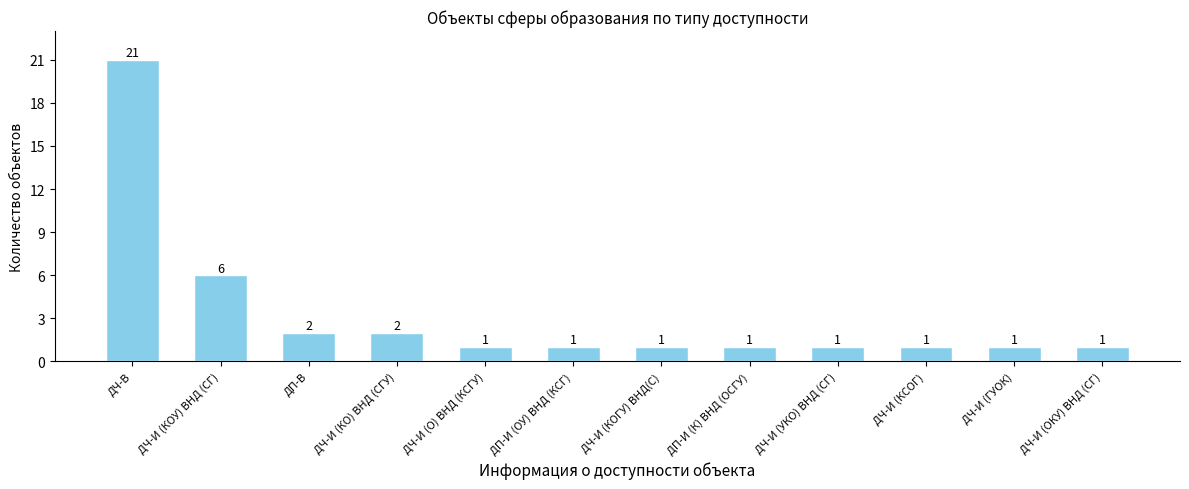

Is it true that the value at ДЧ-И (ГУОК) is 1?

True